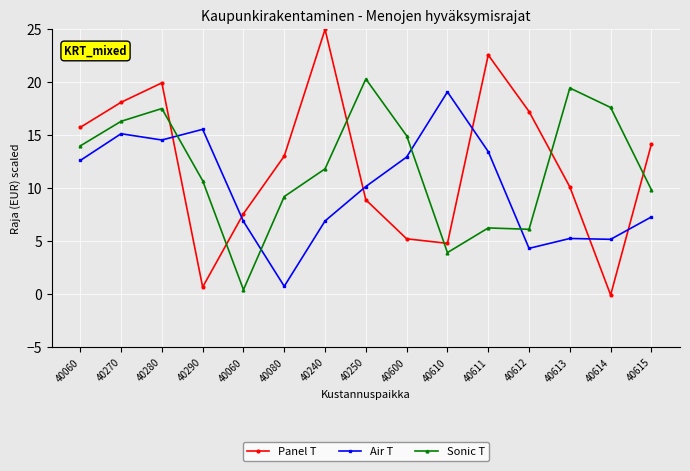

Where do Sonic T and Panel T first cross each other?

40280 and 40290